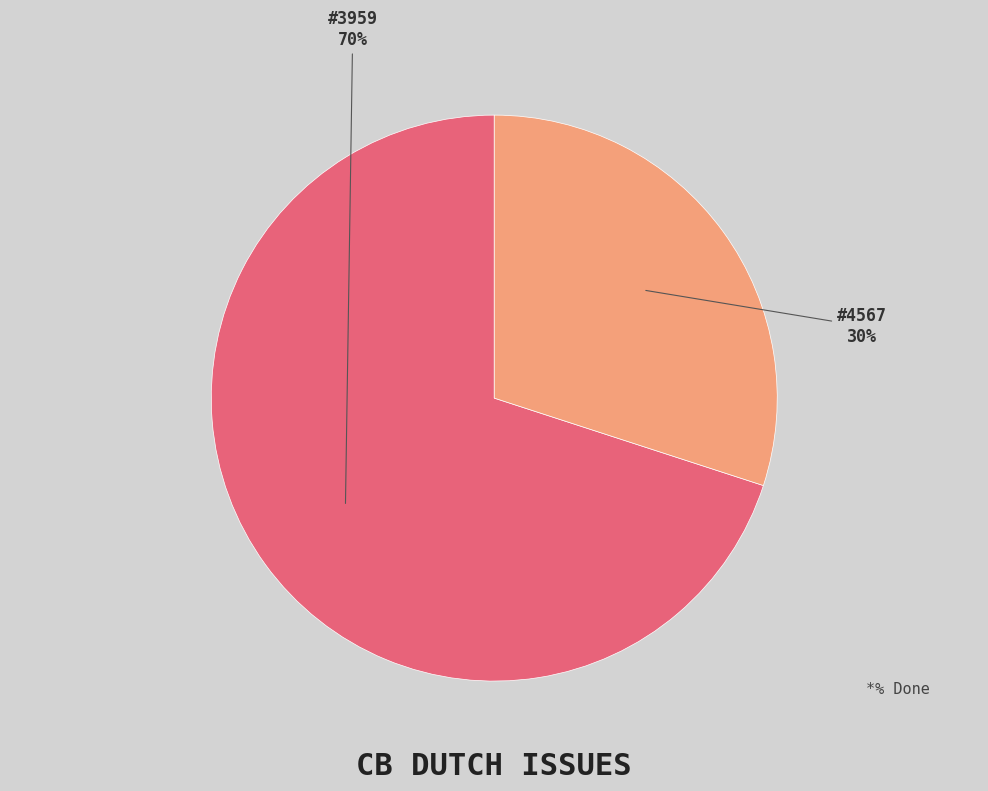

To the nearest percent, what is the difference between the largest and smallest slice percentages?

40%